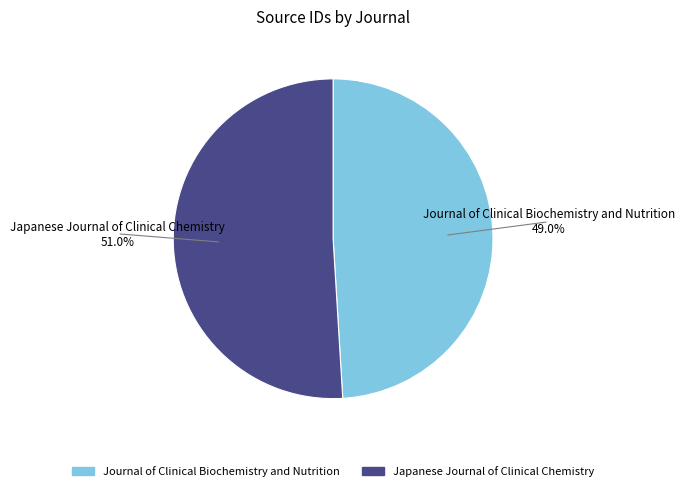

Is it true that Japanese Journal of Clinical Chemistry is 51% of the pie?

True